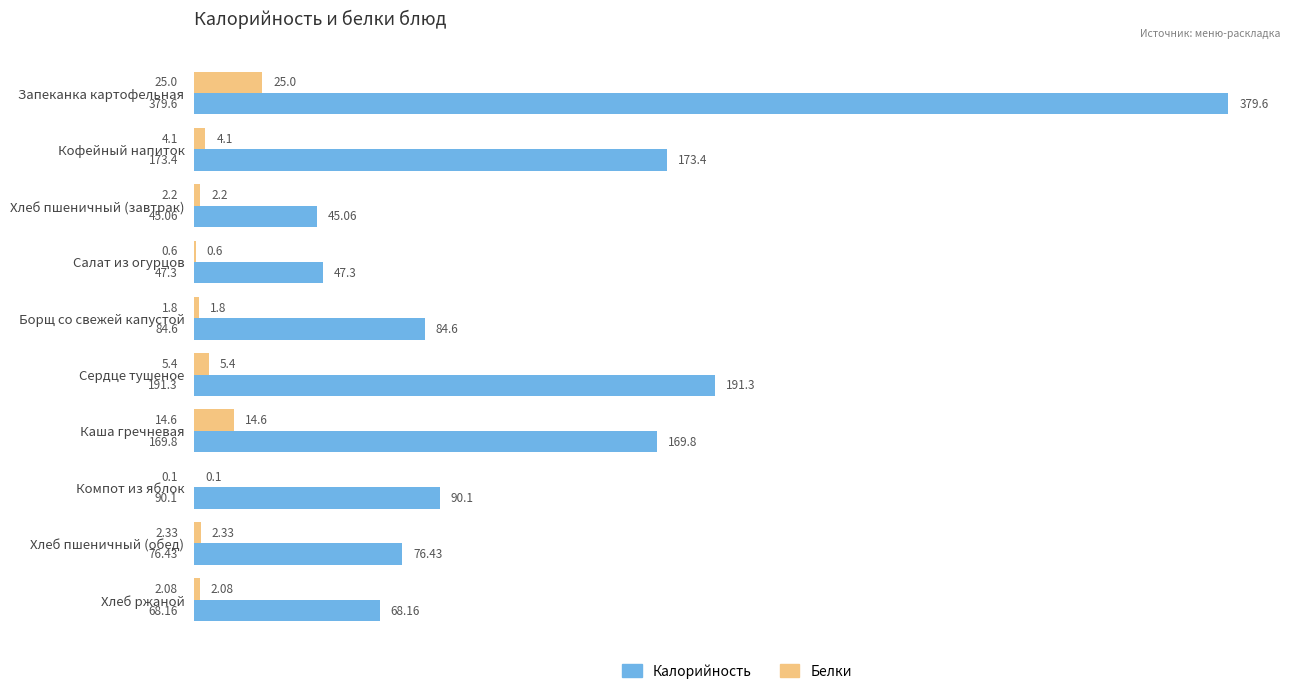

Between Кофейный напиток and Сердце тушеное, which series saw the biggest shift?

Калорийность